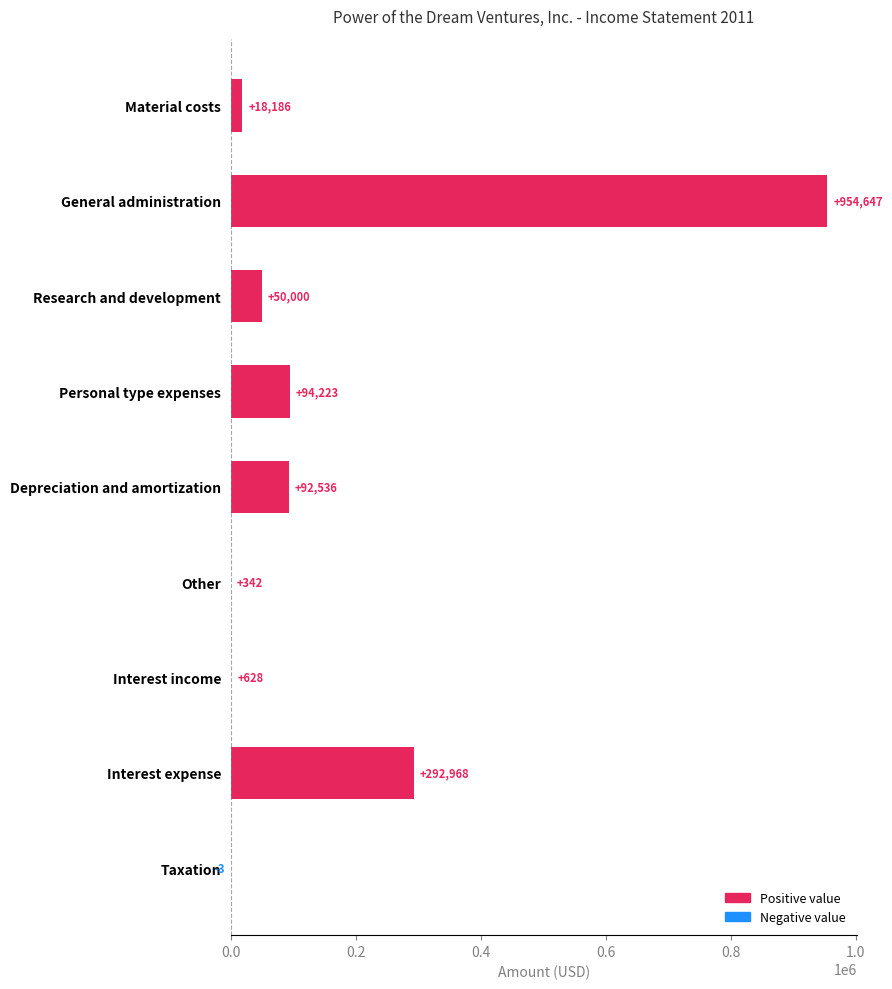

How many negative values are there?

1